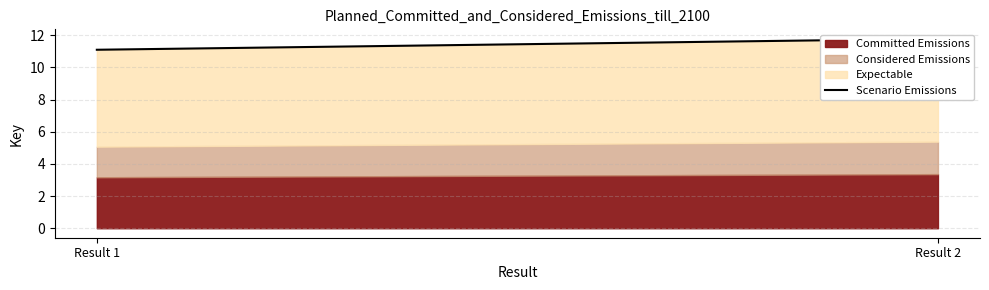

How many lines are shown in the chart?

1